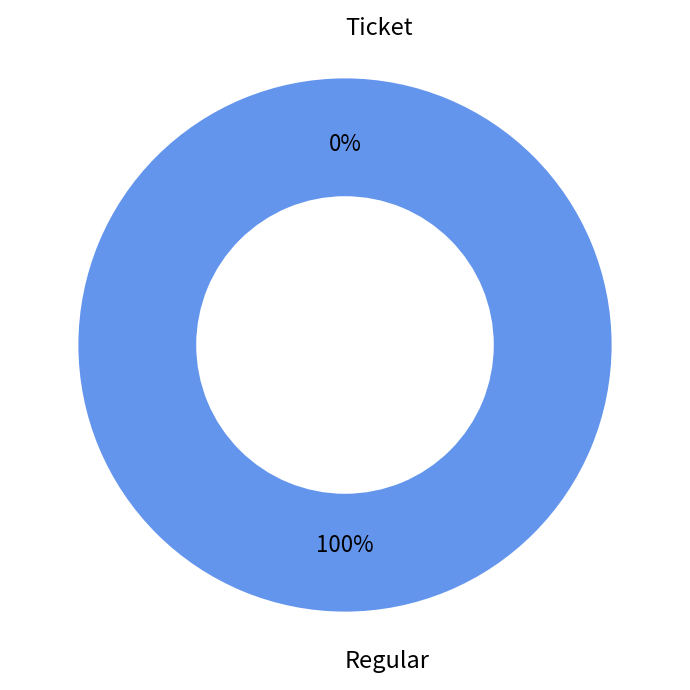

How many slices are in this pie chart?

2